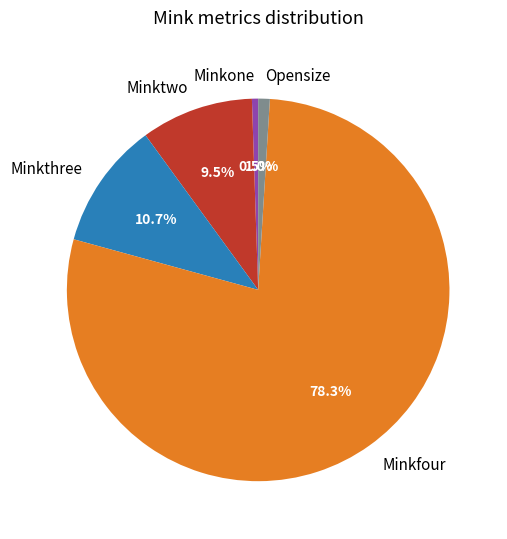

The Minkthree slice represents 11% of the pie. True or false?

True